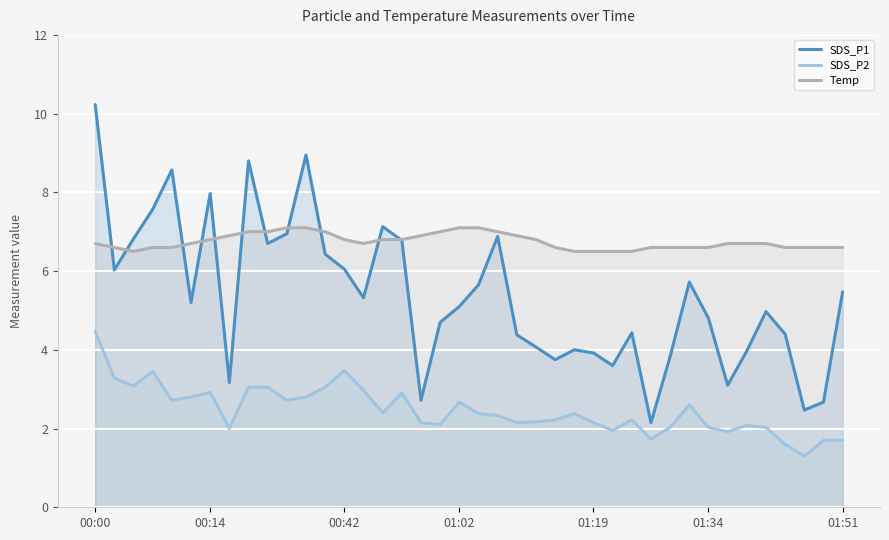

Which series has the largest range (max minus min)?

SDS_P1